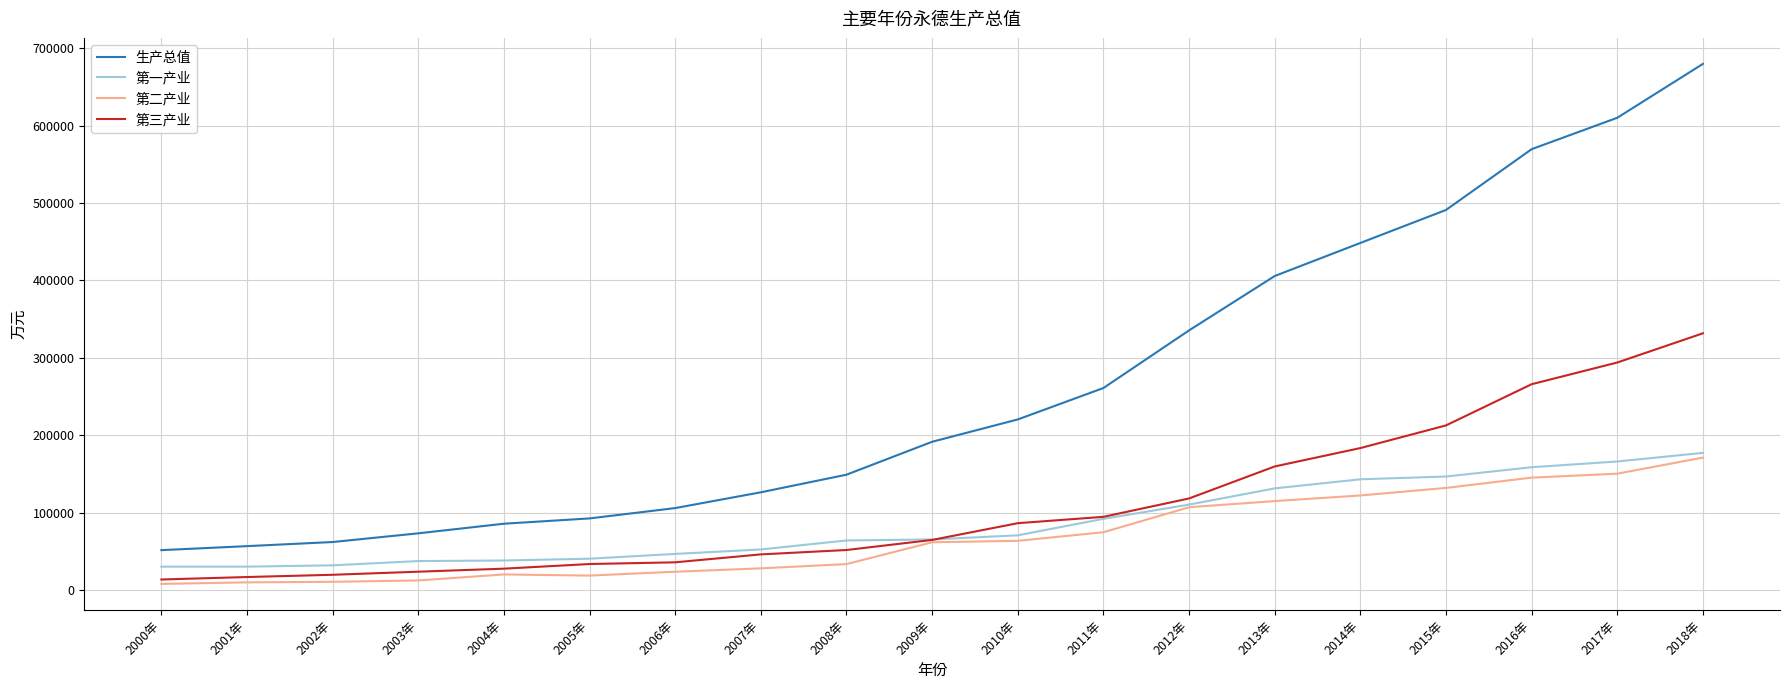

The value of 第一产业 at 2014年 is 205564. True or false?

False